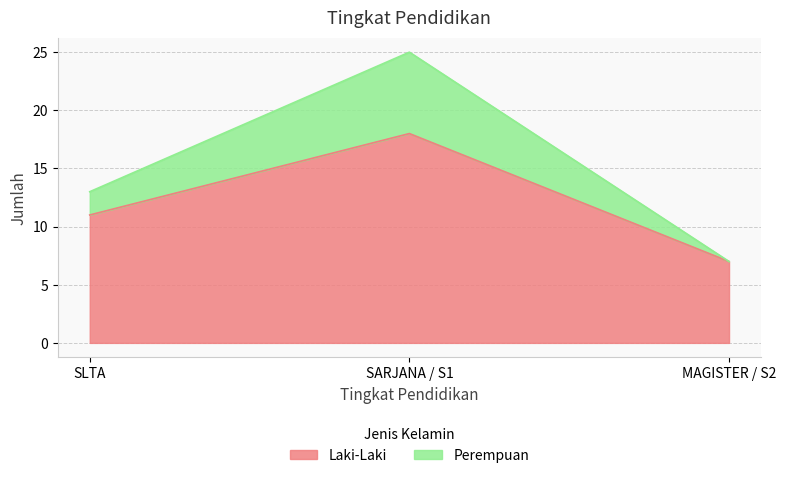

Count the number of categories in the chart.

3